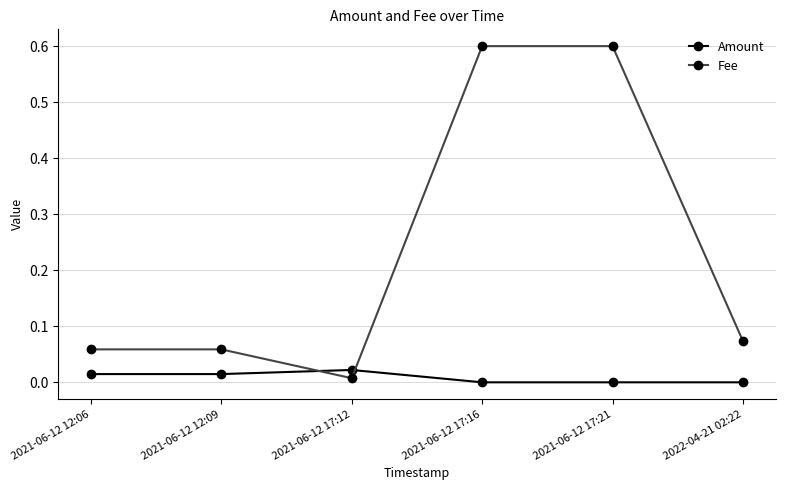

True or false: Amount and Fee intersect in this chart.

True